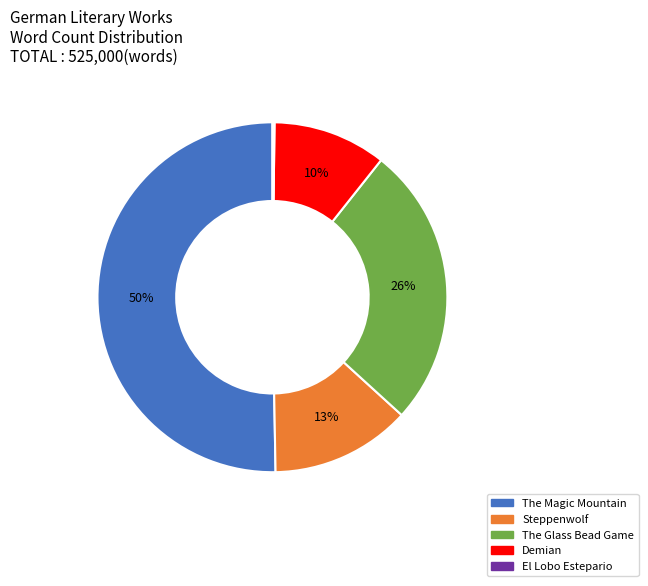

What percentage is the The Glass Bead Game slice, to the nearest percent?

26%